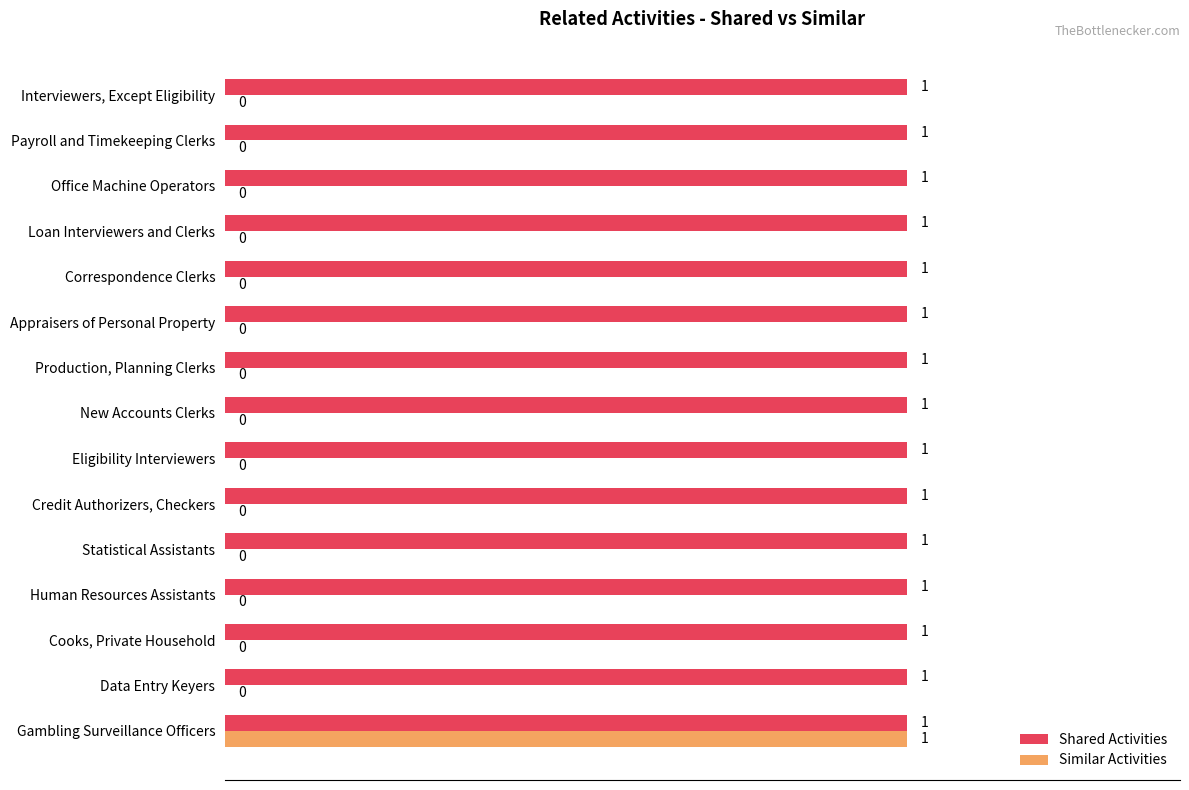

Count the number of categories in the chart.

15